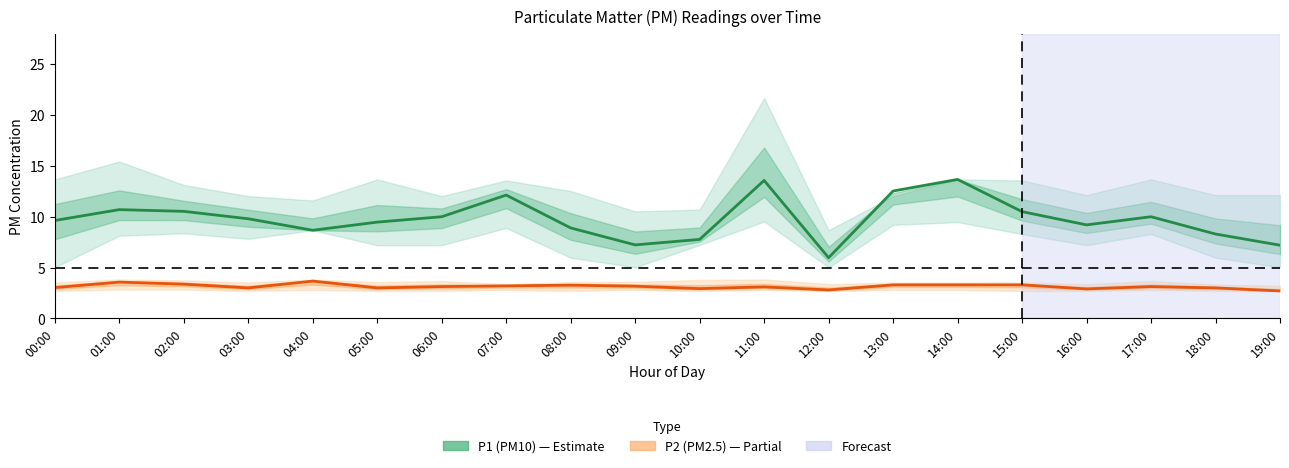

The value of P1 (PM10) at 07:00 is 12.1. True or false?

True